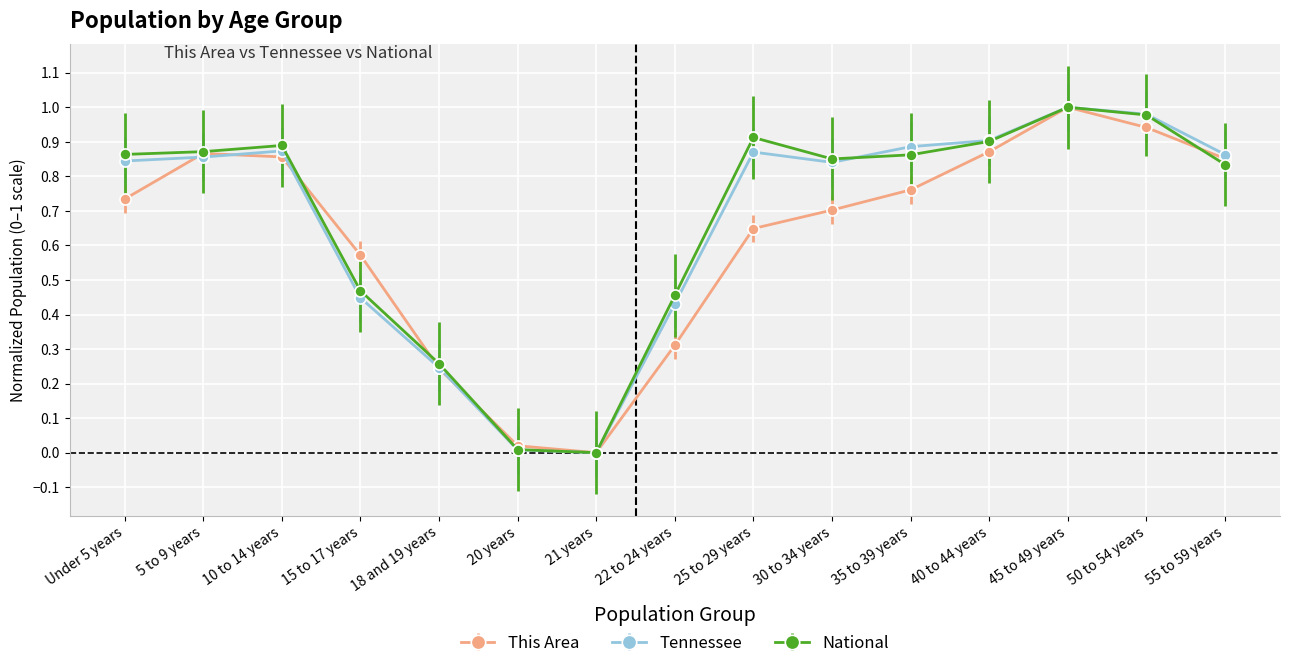

How many interior local valleys does the This Area series have?

1